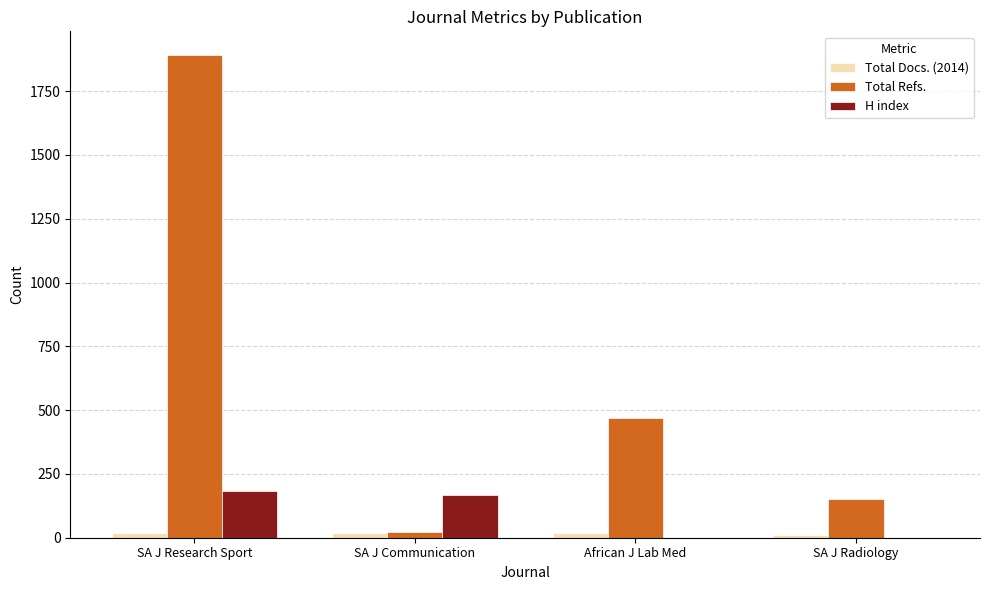

At which label is Total Refs. closest to 955?

African J Lab Med